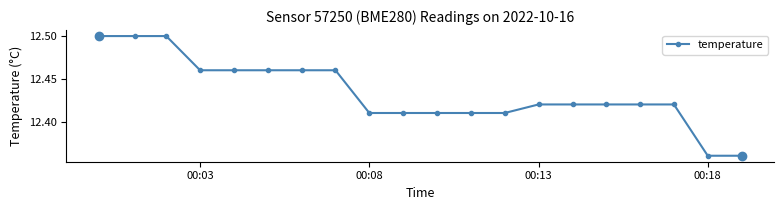

How many values are between 12 and 13?

20